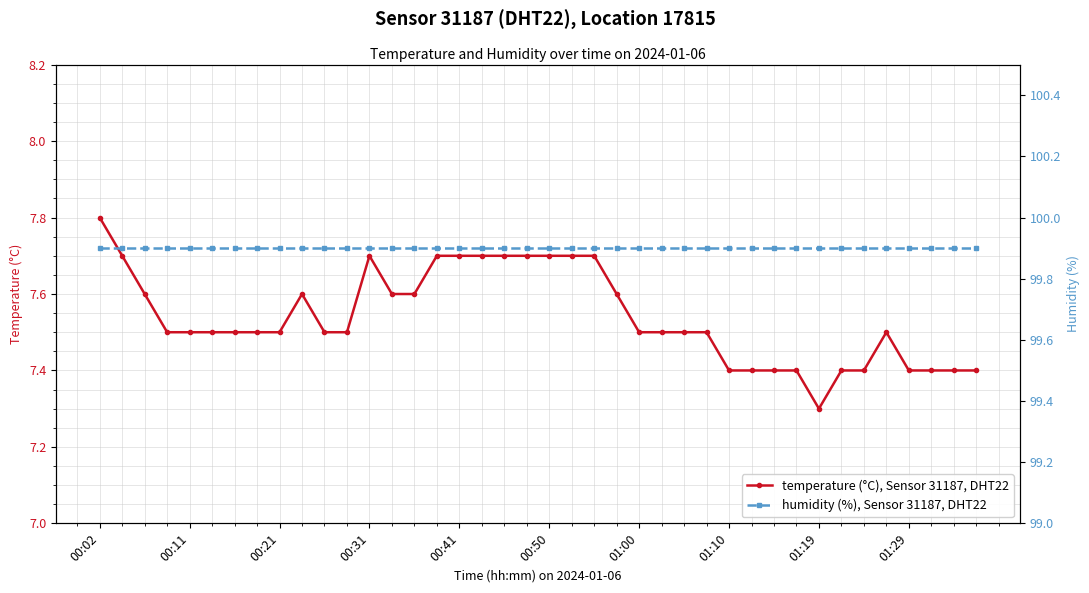

True or false: humidity (%), Sensor 31187, DHT22 and temperature (°C), Sensor 31187, DHT22 cross at least once.

False